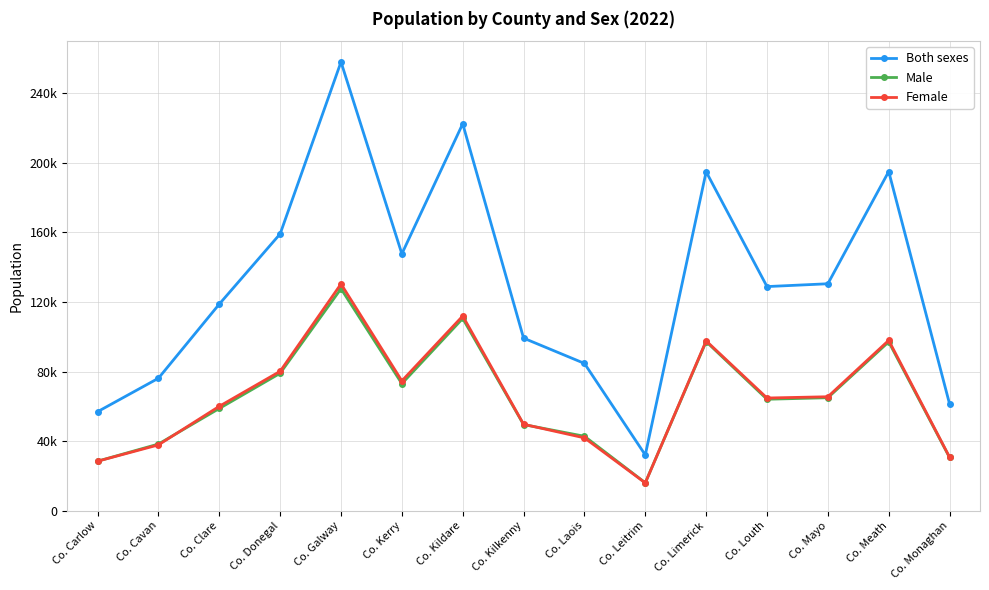

Which label corresponds to the smallest value in the chart?

Co. Leitrim